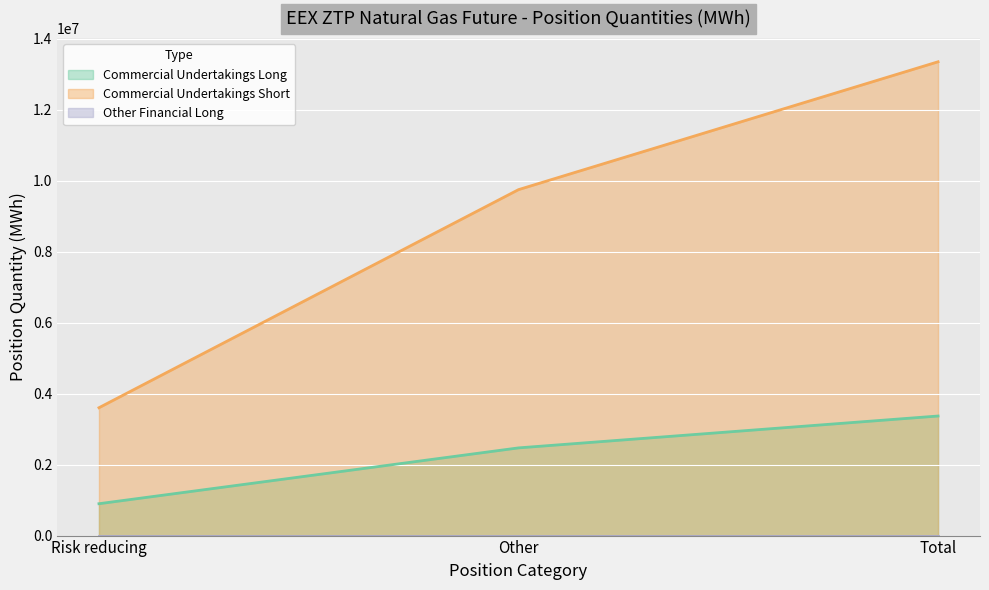

Is it true that Commercial Undertakings Long equals 3369294 at Total?

True